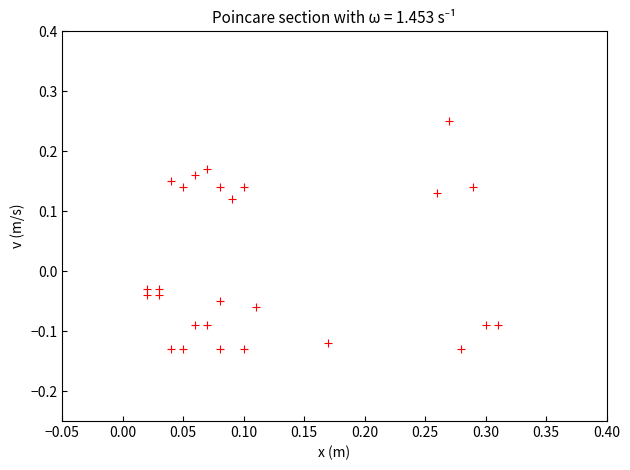

What is the range of X values (max minus min)?

0.3